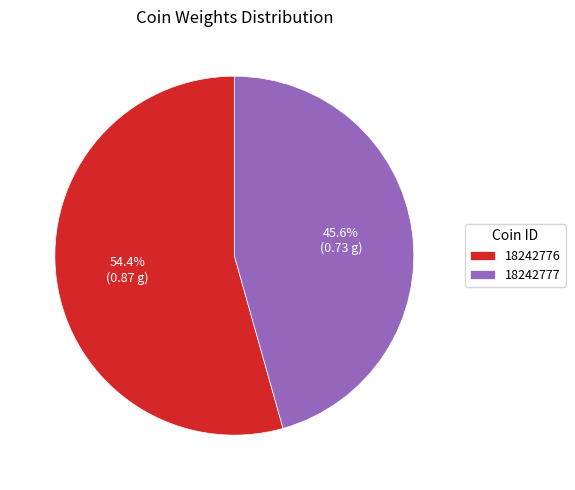

What percentage is the 18242777 slice, to the nearest percent?

46%